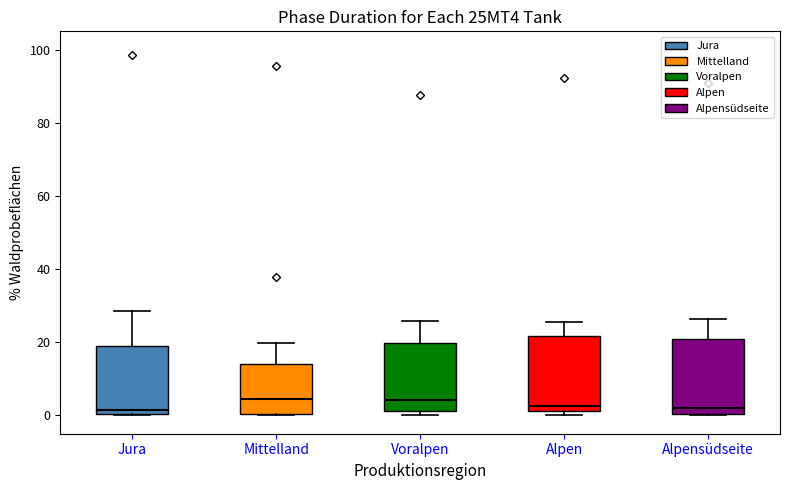

Reading left to right, transcribe this box plot: for each box, give where its median line is, the range the box spans, and where its two whiskers end, as read against the y-axis. The values are not printed on the chart, so give them approximately, as read against the axis.

Jura: median 2, box 0 to 20, whiskers 0 to 28
Mittelland: median 4, box 0 to 14, whiskers 0 to 20
Voralpen: median 4, box 2 to 20, whiskers 0 to 26
Alpen: median 2 (just above the box's lower edge), box 2 to 22, whiskers 0 to 26
Alpensüdseite: median 2, box 0 to 20, whiskers 0 to 26